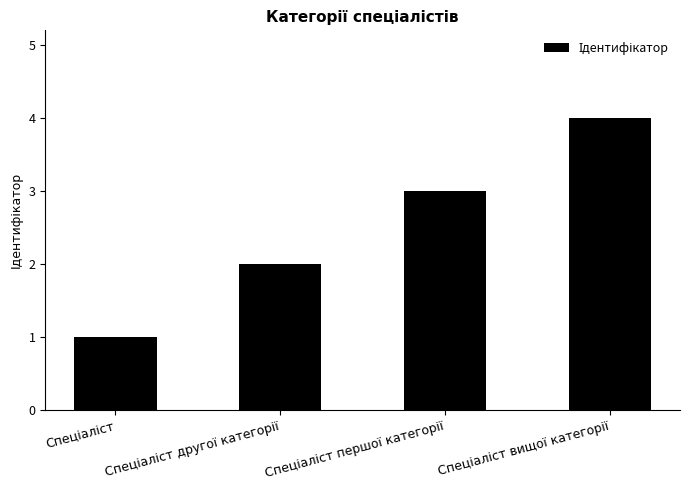

What is the sum of all values?

10